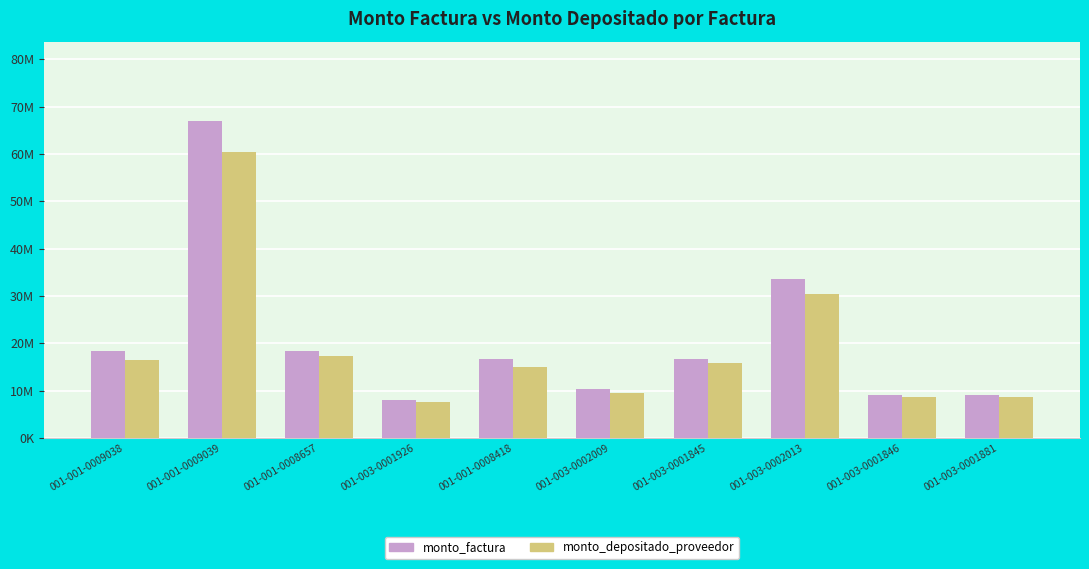

What are all the series names shown in the legend?

monto_factura, monto_depositado_proveedor